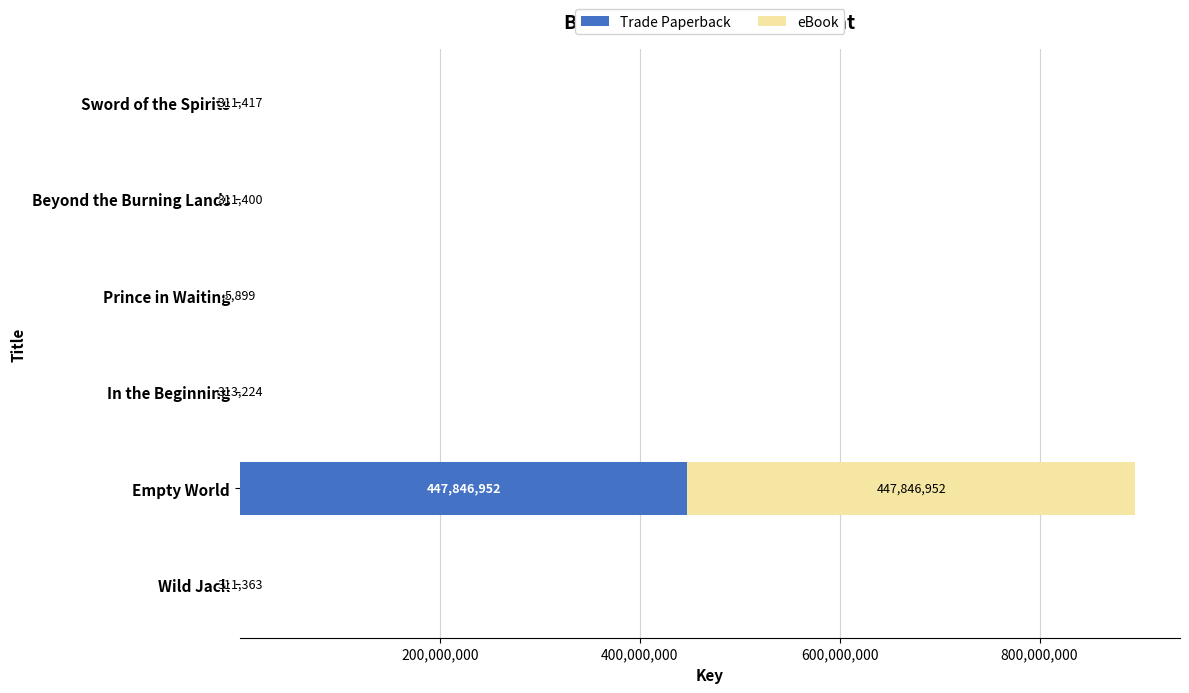

The value of Trade Paperback at Wild Jack is 311363. True or false?

True